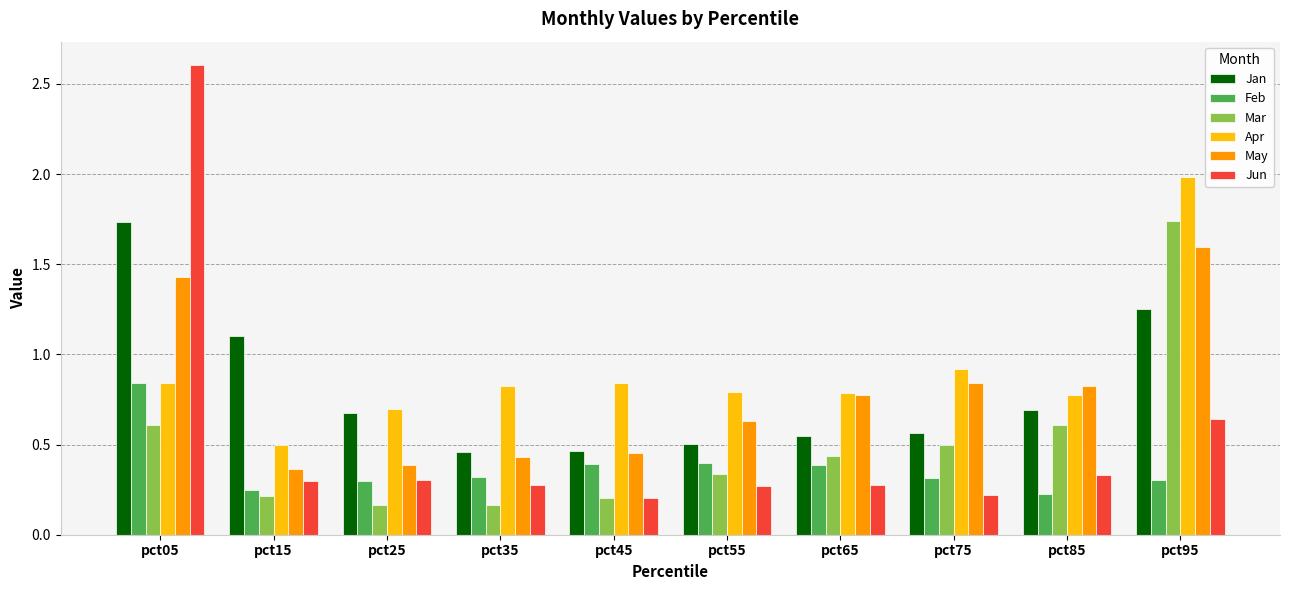

What is the sum of all Apr values?

9.0